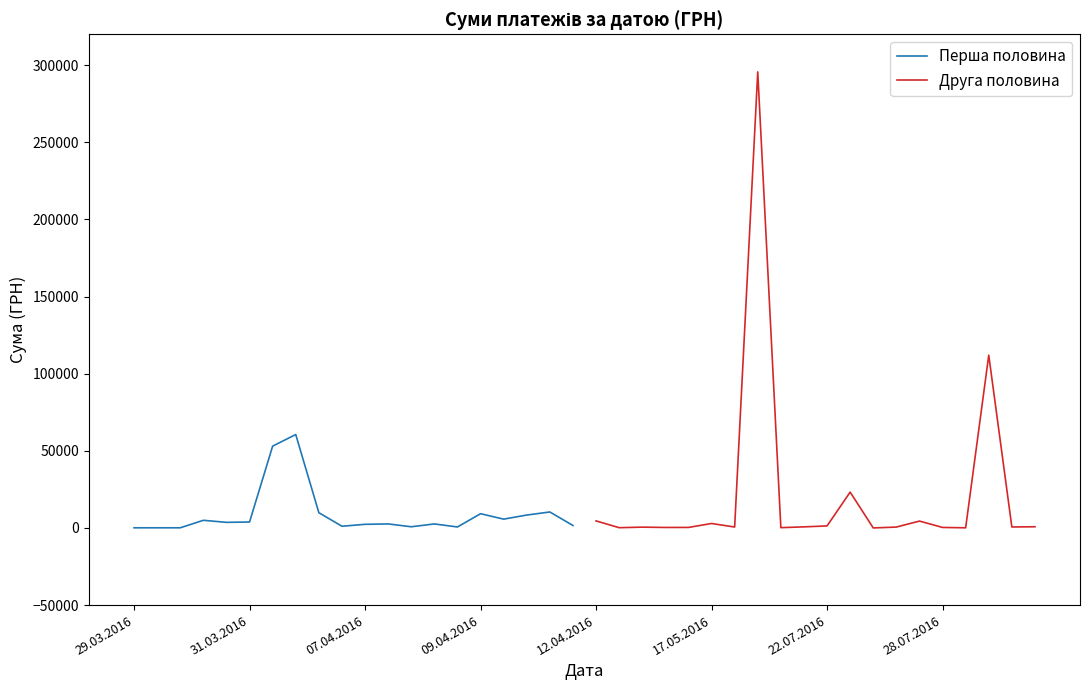

Reading right to left, what are all the values shown in this chart?

Перша половина: 1592.4	10355.9	8360.4	5720.2	9235.2	633.1	2600.0	774.4	2607.0	2354.0	1111.6	9898.4	60564.6	53028.9	3855.6	3635.4	4960.2	97.8	100.0	97.8
Друга половина: 775.0	633.1	111990.4	97.8	331.6	4460.0	574.6	11.2	23228.0	1321.3	708.4	200.8	295638.6	600.0	2886.0	339.4	323.2	527.8	173.9	4573.8